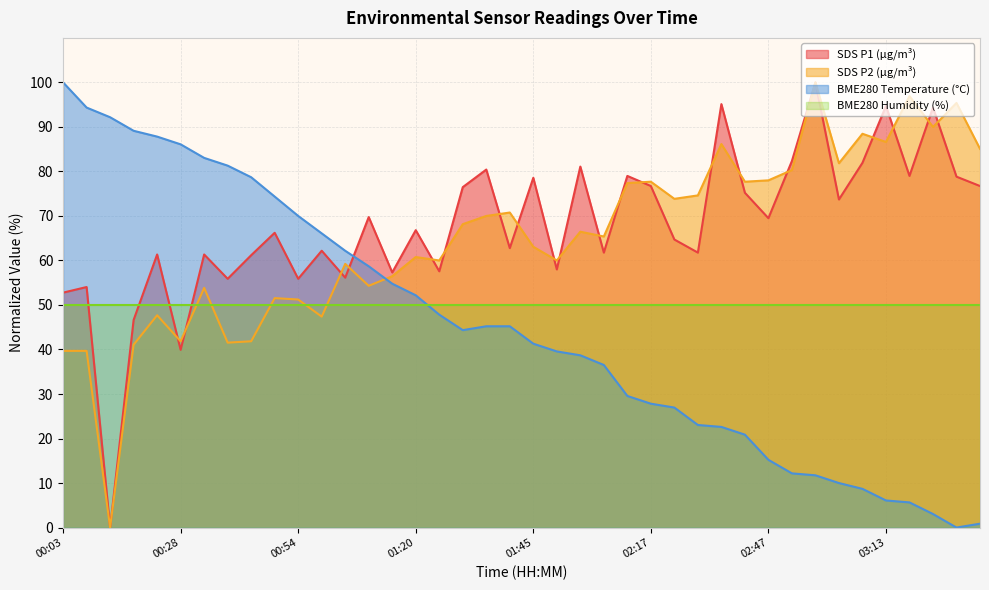

What position from the left is 00:13?

3